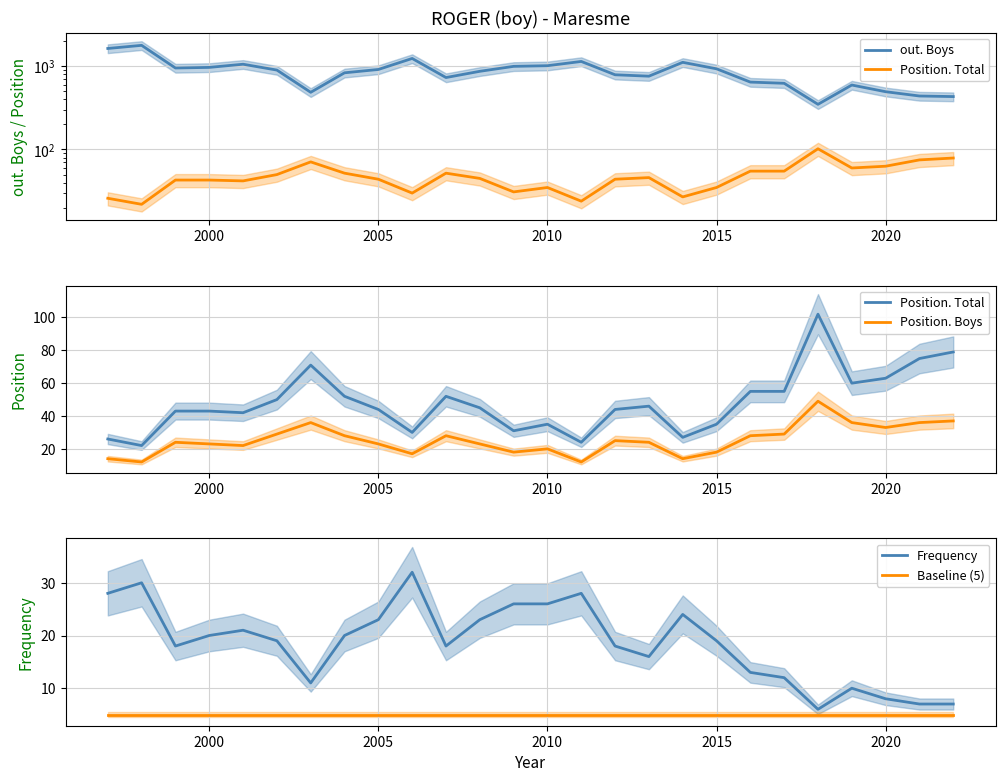

What is the highest value of the Frequency series?

32